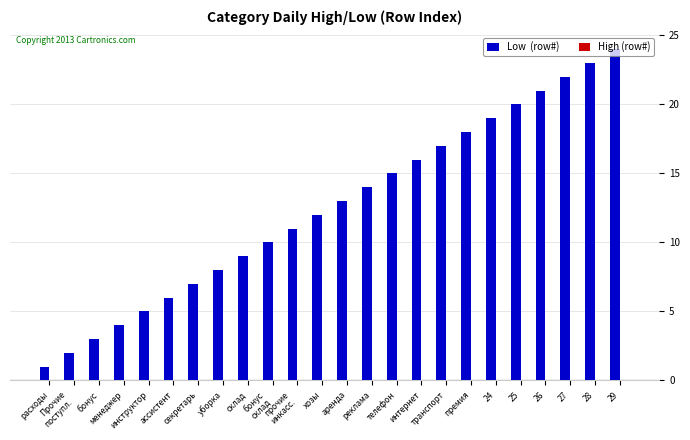

What position from the left is интернет?

16